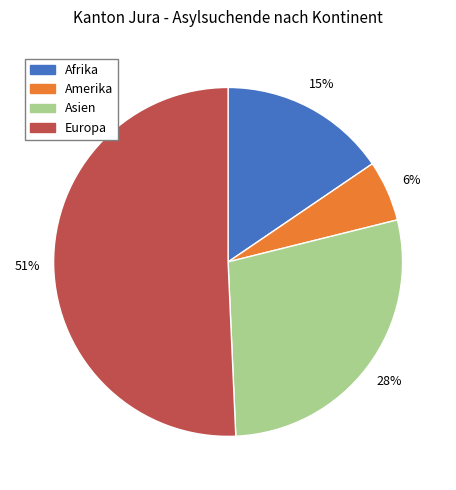

What is the smallest slice in the pie chart?

Amerika